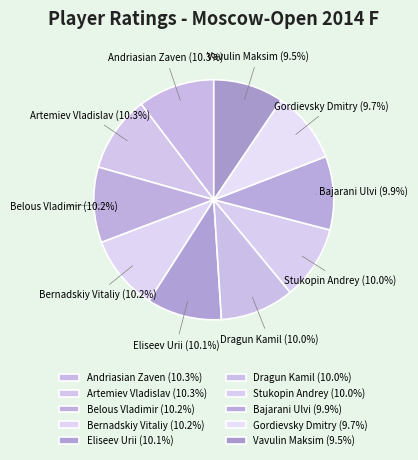

Does any single category account for the majority?

No